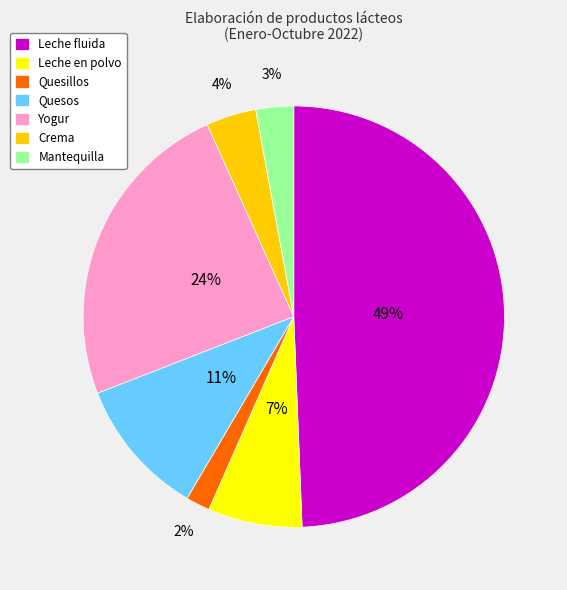

Which category has the biggest portion of the pie?

Leche fluida